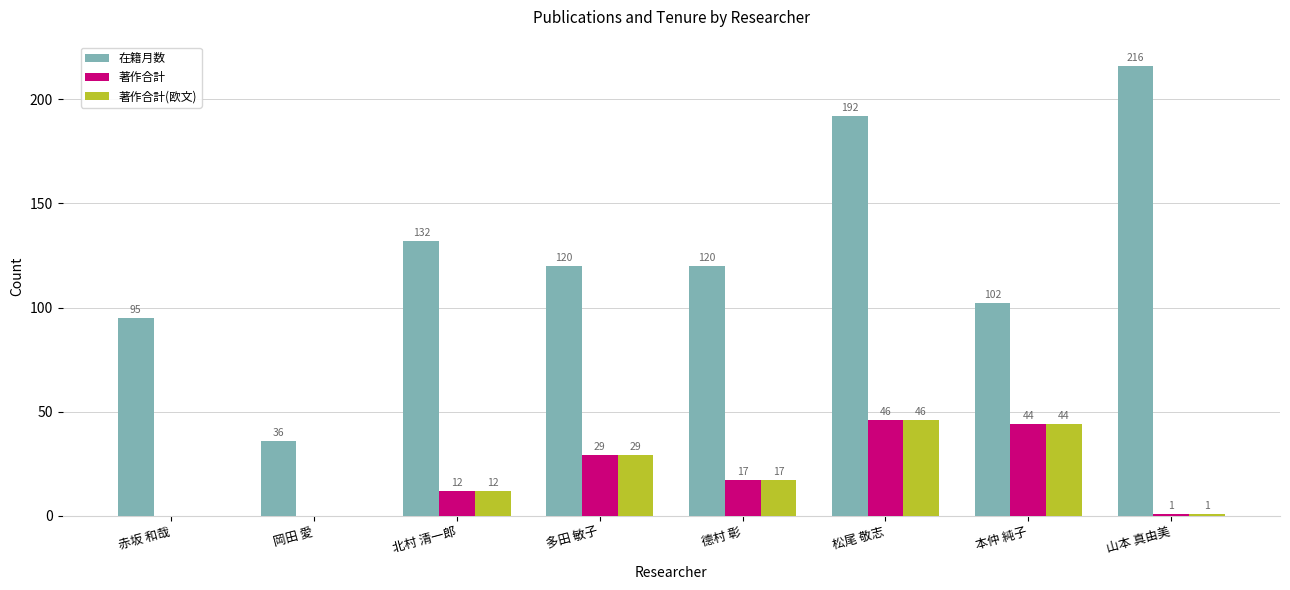

What is the spread (max minus min) of values at 德村 彰?

103